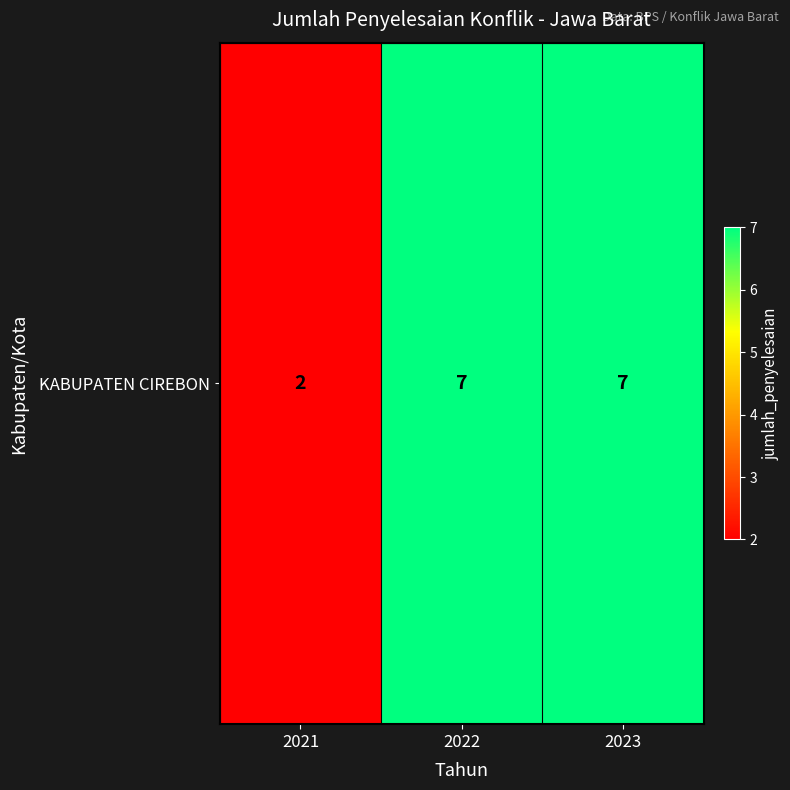

Rank the categories by value from highest to lowest.

2022, 2023, 2021